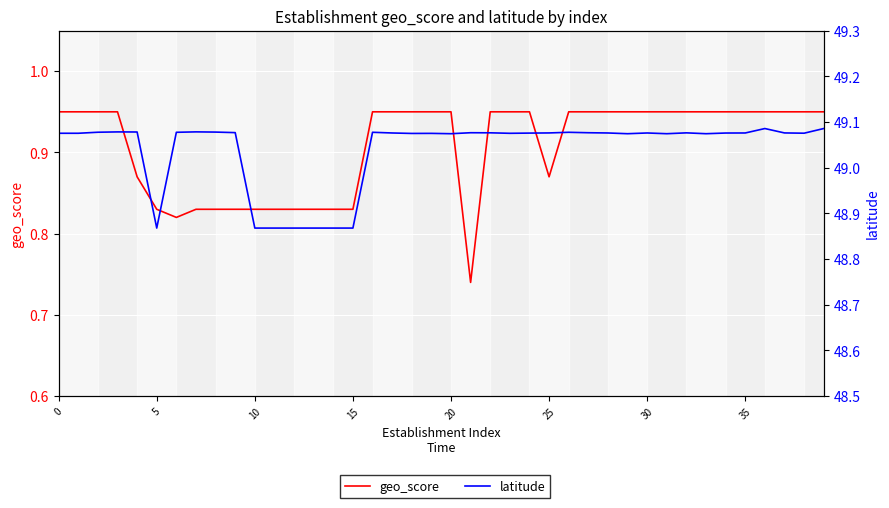

What is the label of the 8th point from the left?

35